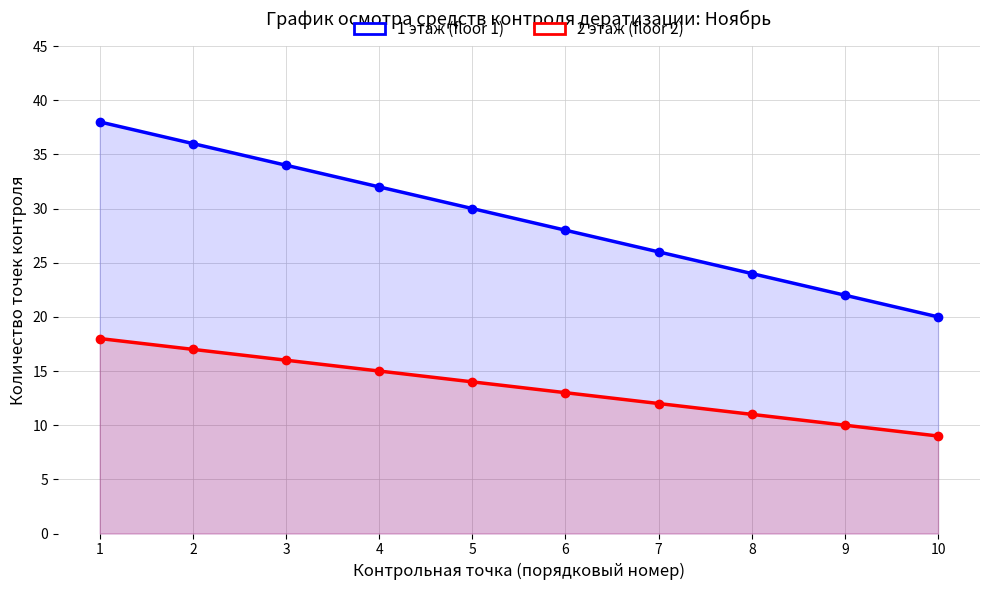

Between 7 and 4, which is larger?

4